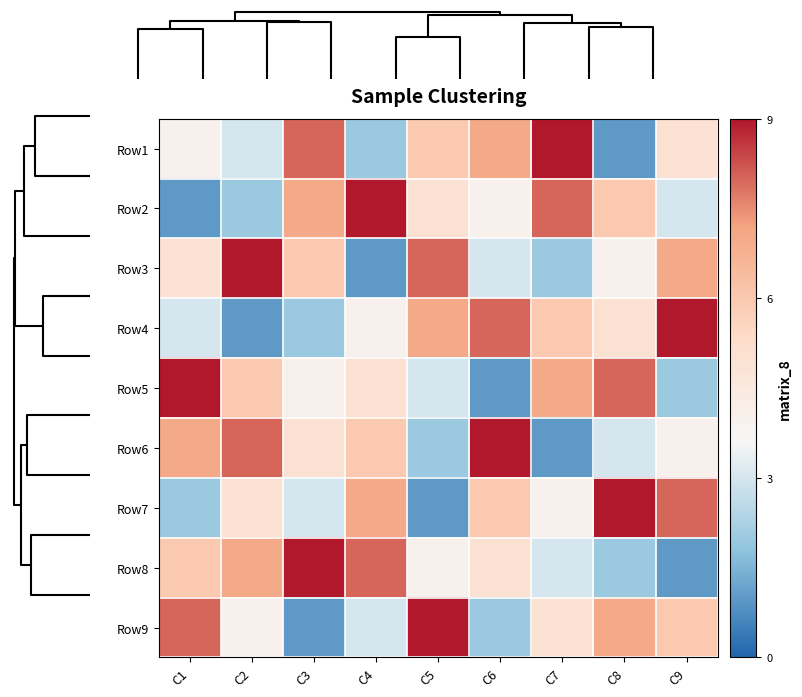

What is the maximum value shown in the chart?

9